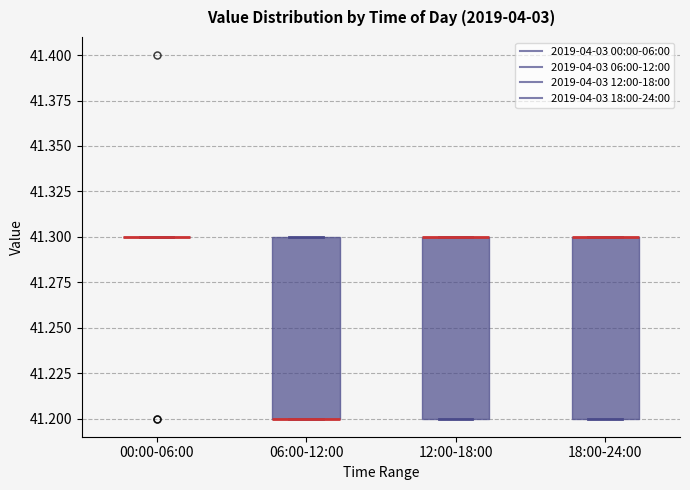

Where is the upper edge of the box for 18:00-24:00 on the y-axis? The values are not printed on the chart, so give them approximately, as read against the axis.

41.3